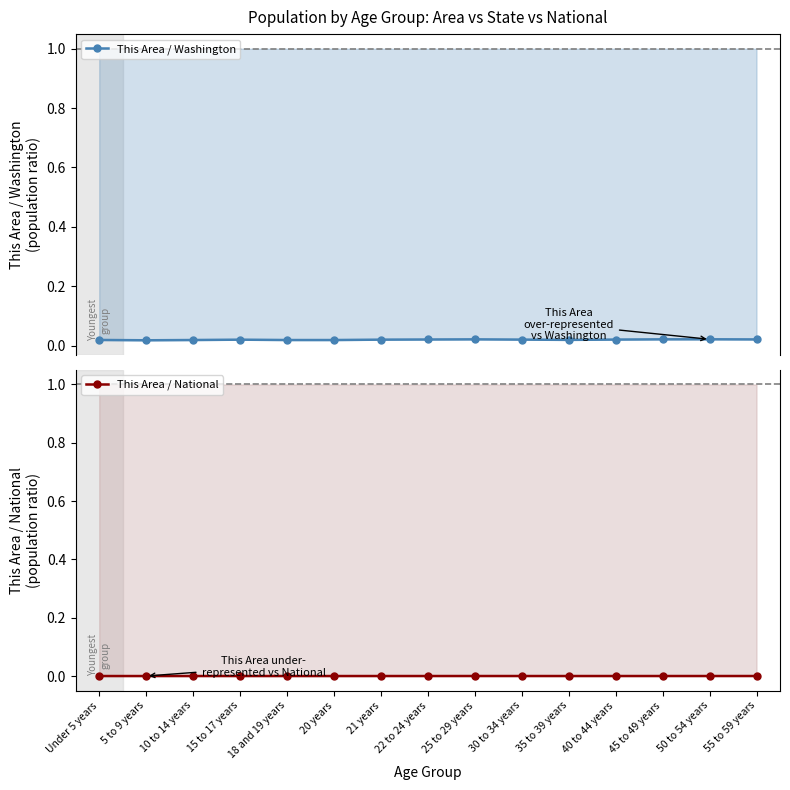

How many lines are shown in the chart?

2